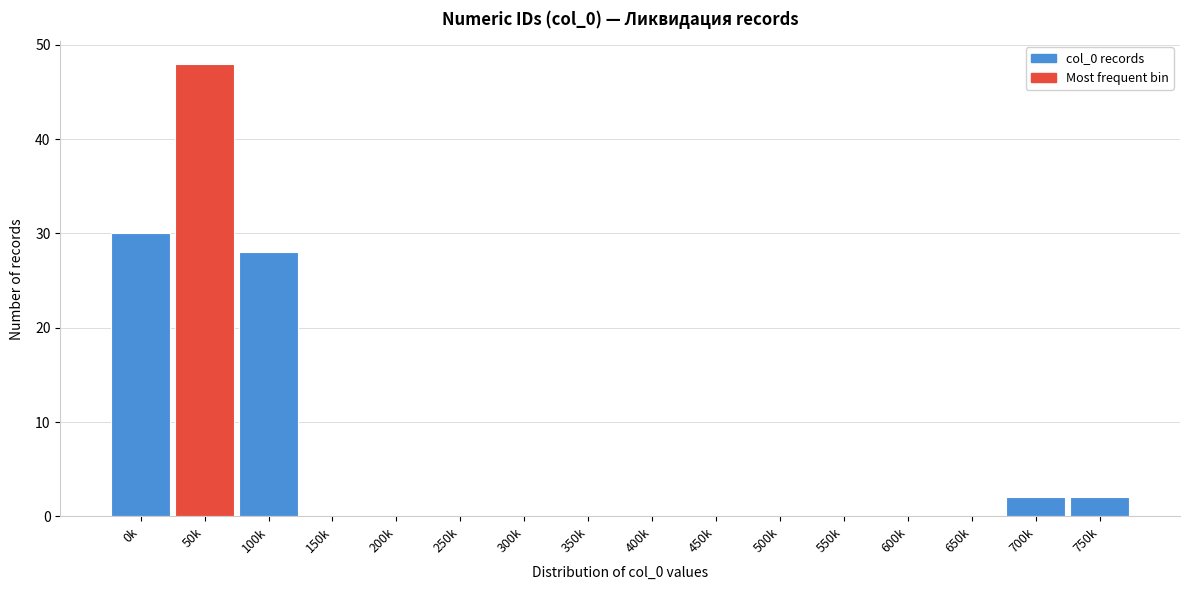

Reading right to left, list all the values displayed in this chart.

750k=2	700k=2	650k=0	600k=0	550k=0	500k=0	450k=0	400k=0	350k=0	300k=0	250k=0	200k=0	150k=0	100k=28	50k=48	0k=30